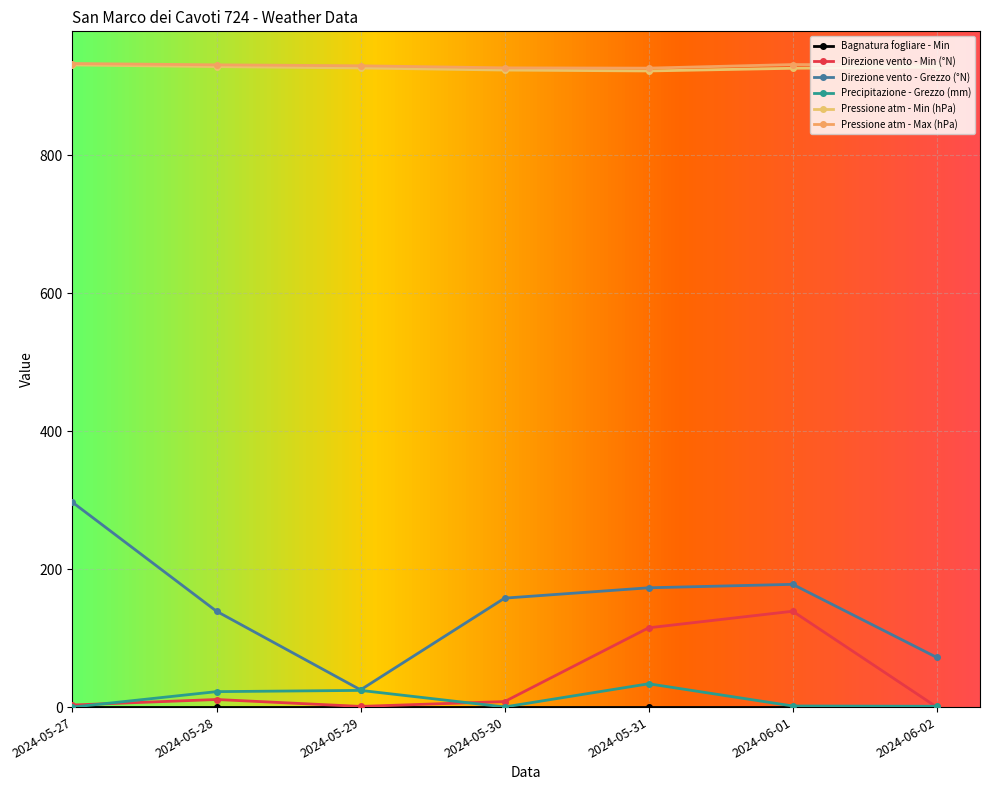

What is the difference between the maximum and second lowest values in the Direzione vento - Grezzo (°N) series?

225.0